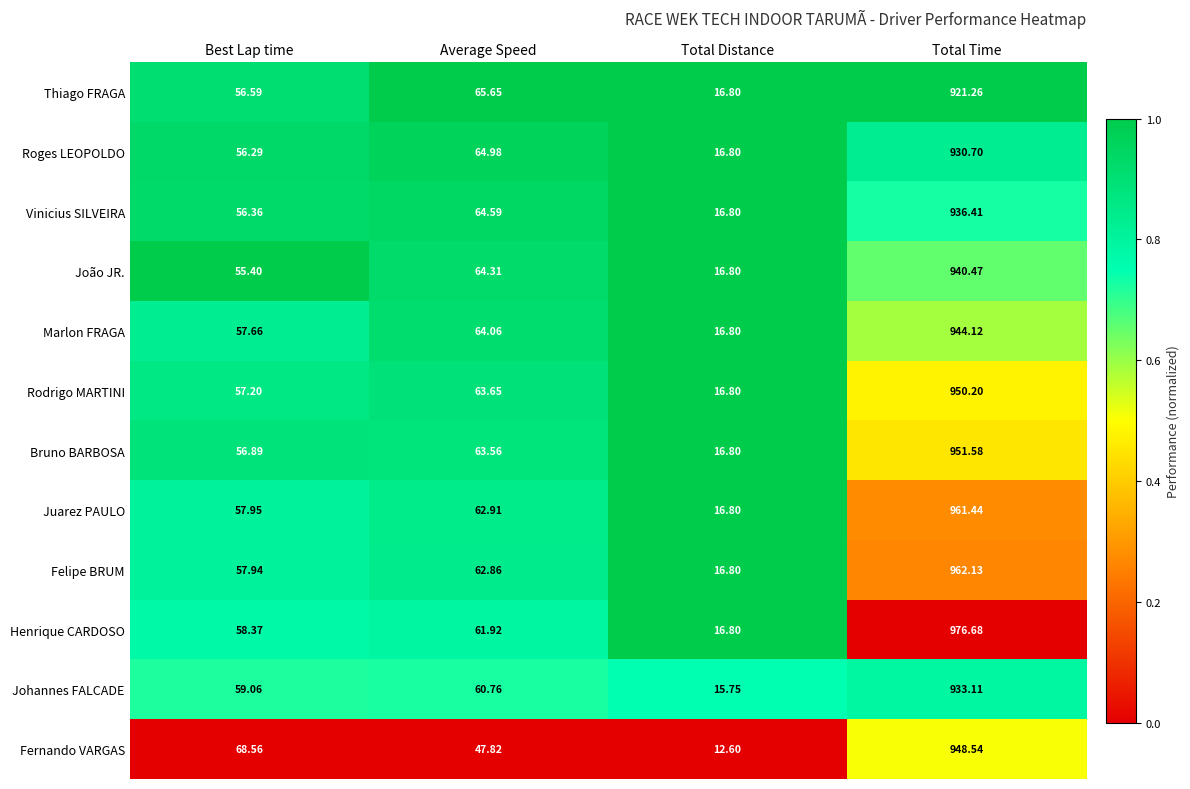

Between Best Lap time and Total Time, which series saw the biggest shift?

Henrique CARDOSO